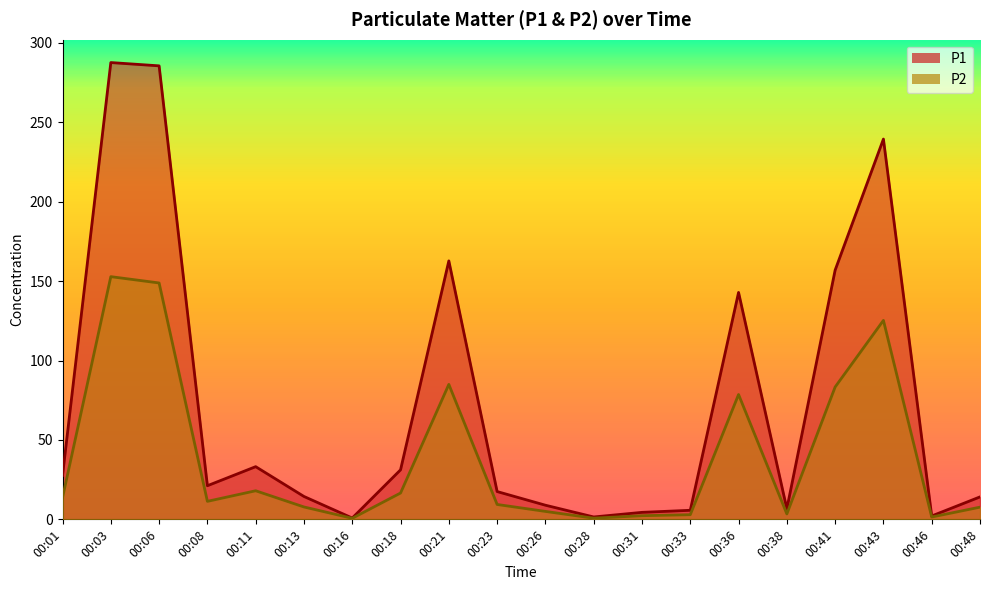

Reading right to left, transcribe all the data shown in this chart.

P1: 14.1	2.1	239.4	156.9	6.6	142.9	5.7	4.4	1.5	8.9	17.5	162.7	31.2	0.8	14.4	33.2	21.2	285.5	287.6	27.6
P2: 7.7	1.5	125.3	83.3	3.4	78.6	2.9	2.3	0.7	5.0	9.4	85.0	16.6	0.7	7.8	18.0	11.3	148.8	152.8	13.7